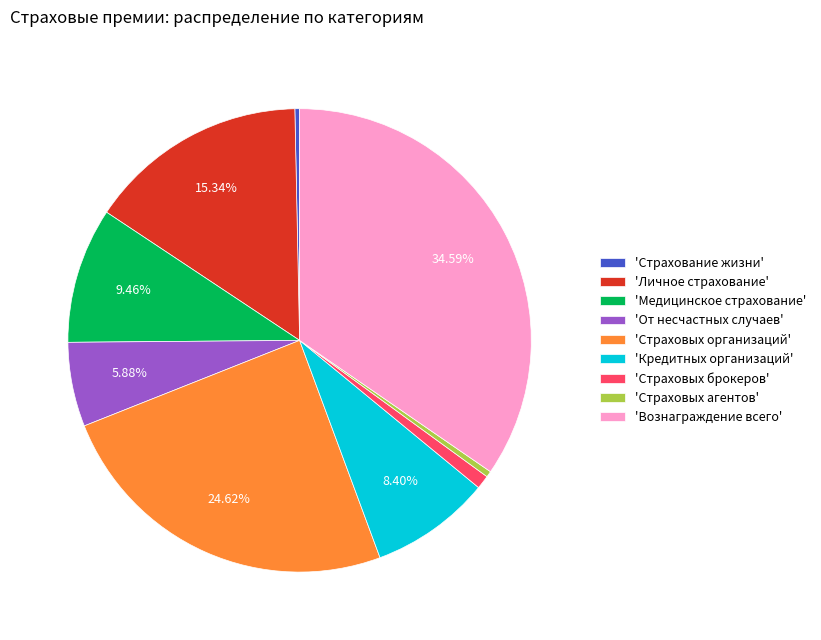

Is the sum of 'Страховых организаций' and 'Страховых агентов' greater than half?

No